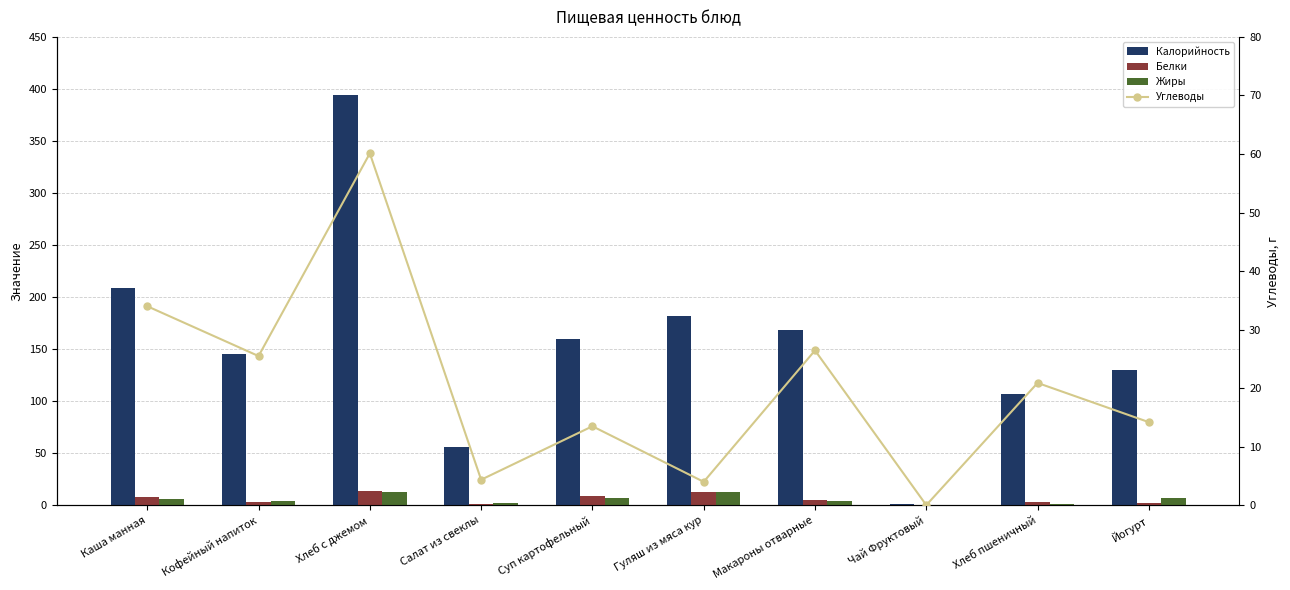

At which label is Калорийность closest to 197?

Каша манная